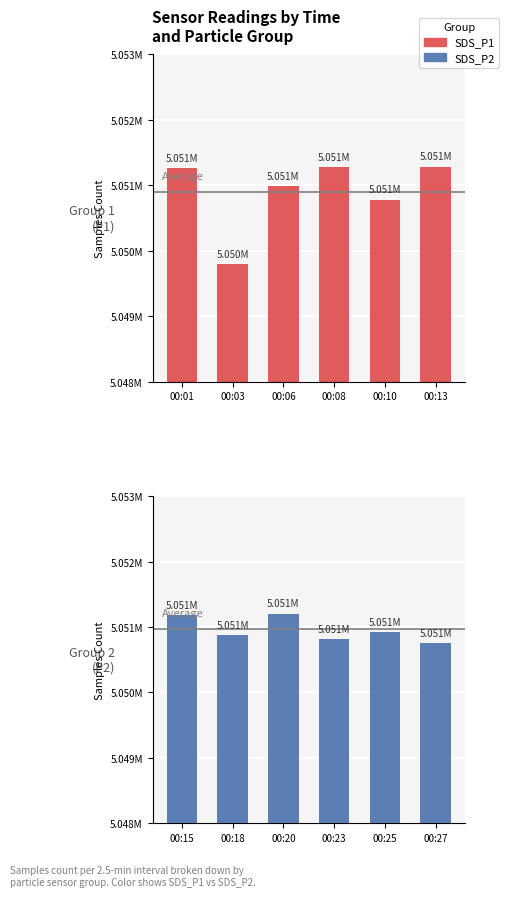

Rank the series by their maximum value, from highest to lowest.

SDS_P1, SDS_P2